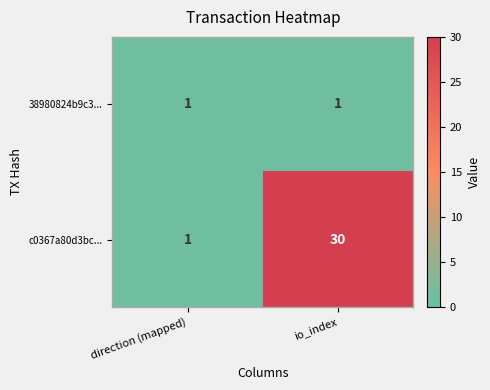

The 38980824b9c3... series shows 1 at io_index. True or false?

True